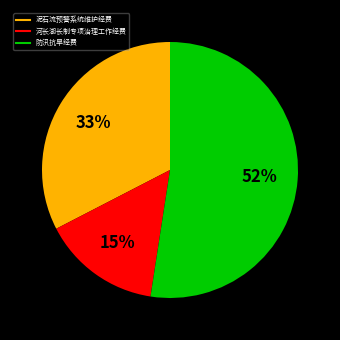

Approximately how many times larger is the value at 泥石流预警系统维护经费 compared to 河长湖长制专项治理工作经费?

2.2